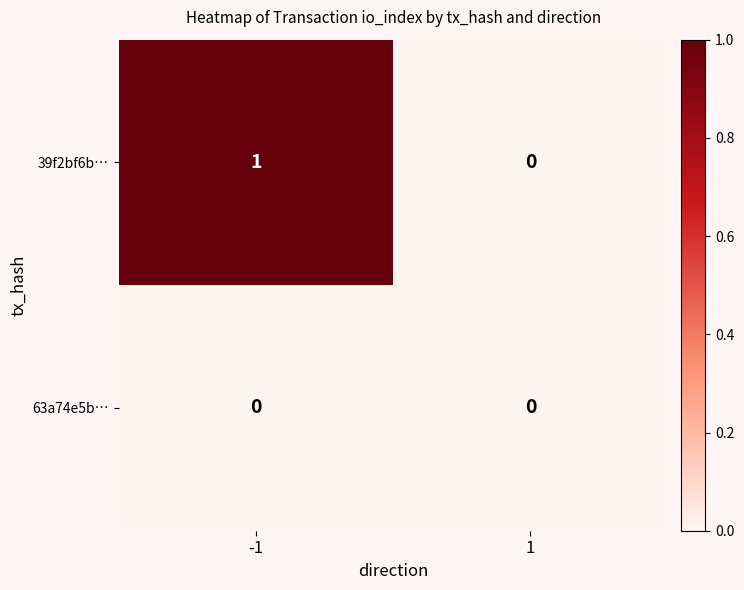

Is the value of 63a74e5b… at 1 greater than the value of 39f2bf6b… at -1?

No